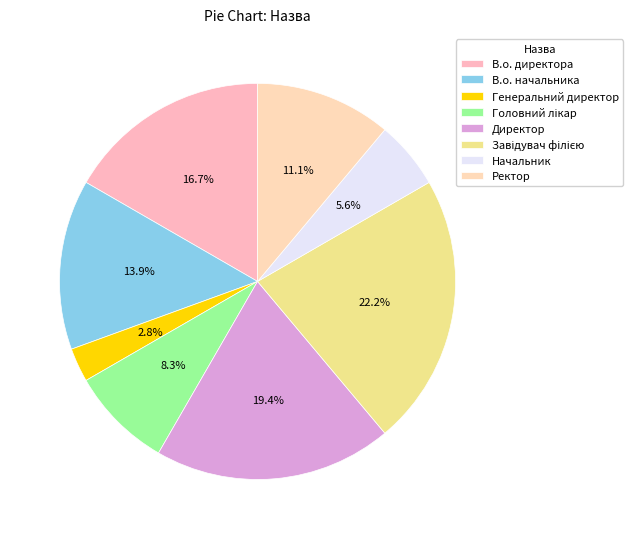

True or false: Генеральний директор accounts for 3% of the total.

True